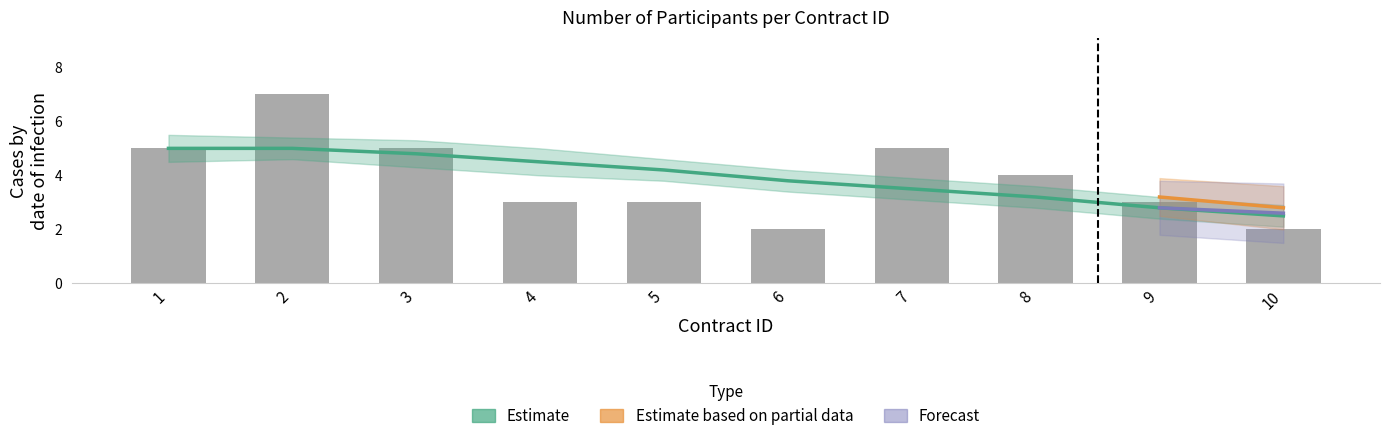

What is the sum of all values?

39